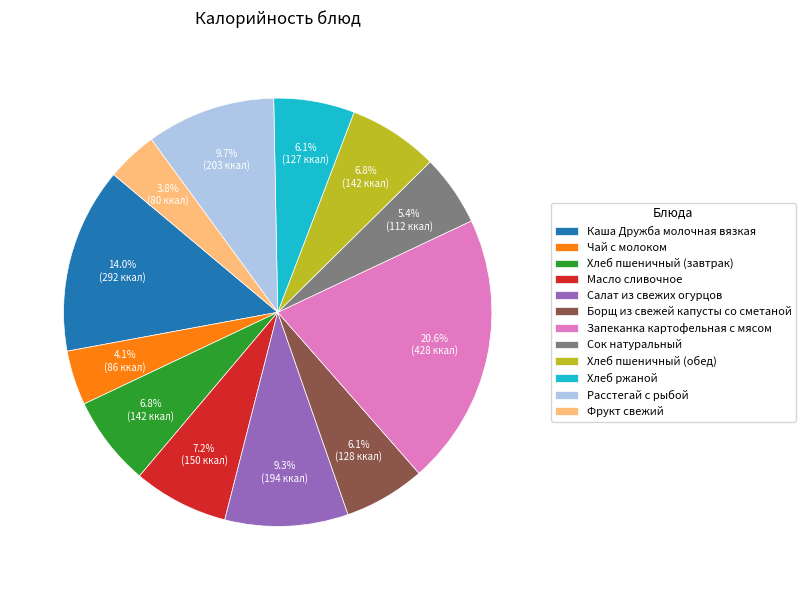

How many segments does this pie chart have?

12